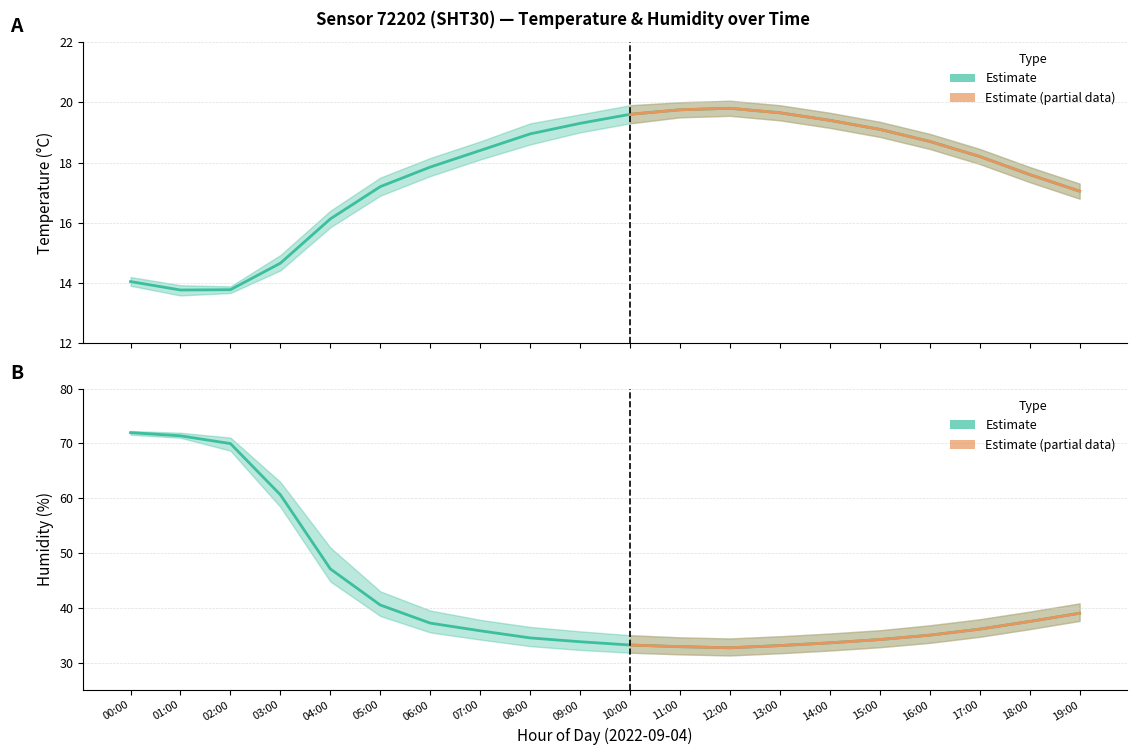

True or false: humidity_high and temperature_low intersect in this chart.

False